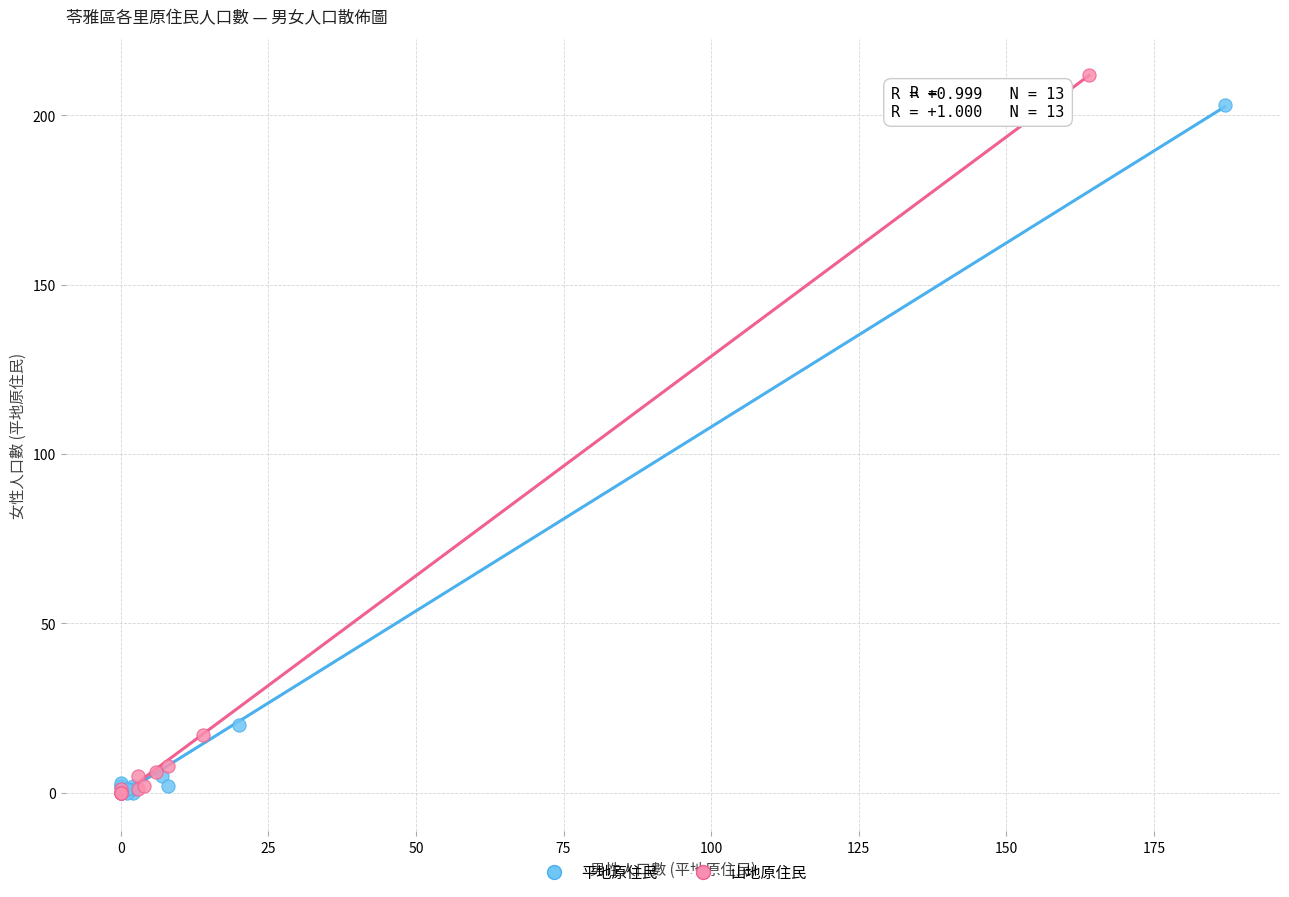

What are all the series names shown in the legend?

平地原住民, 山地原住民